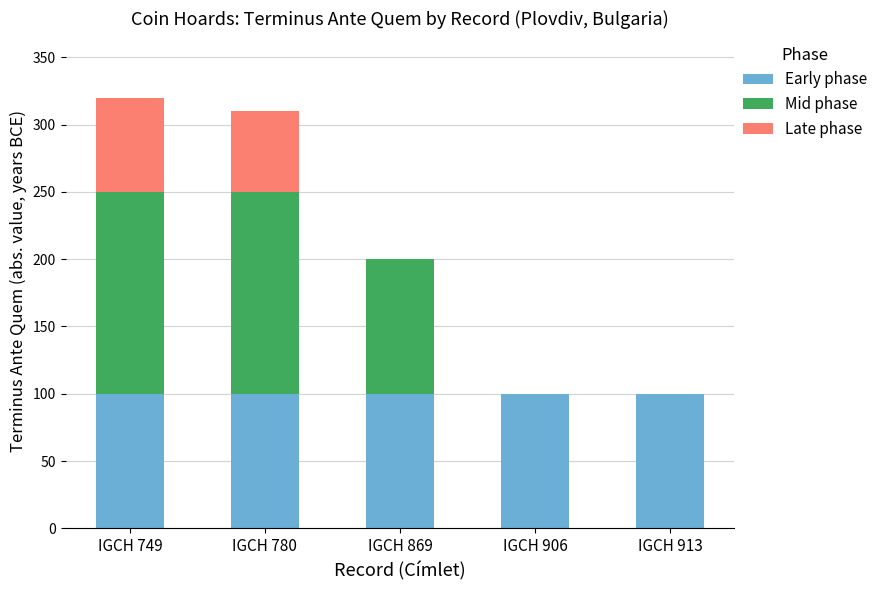

How many distinct data groups are displayed?

3